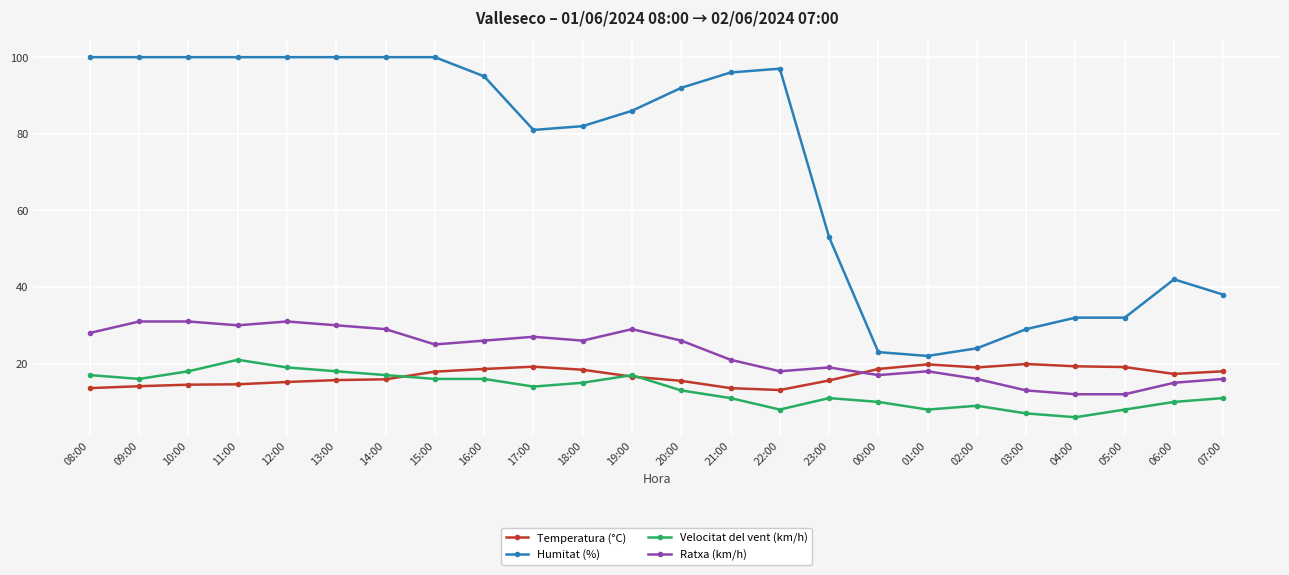

True or false: Ratxa (km/h) has more than 1 points higher than both neighbors.

True